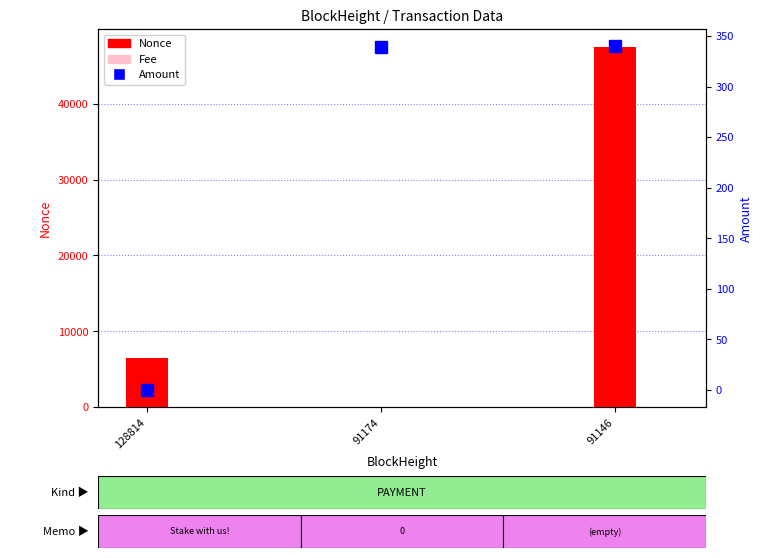

Which label corresponds to the smallest value in the chart?

91174